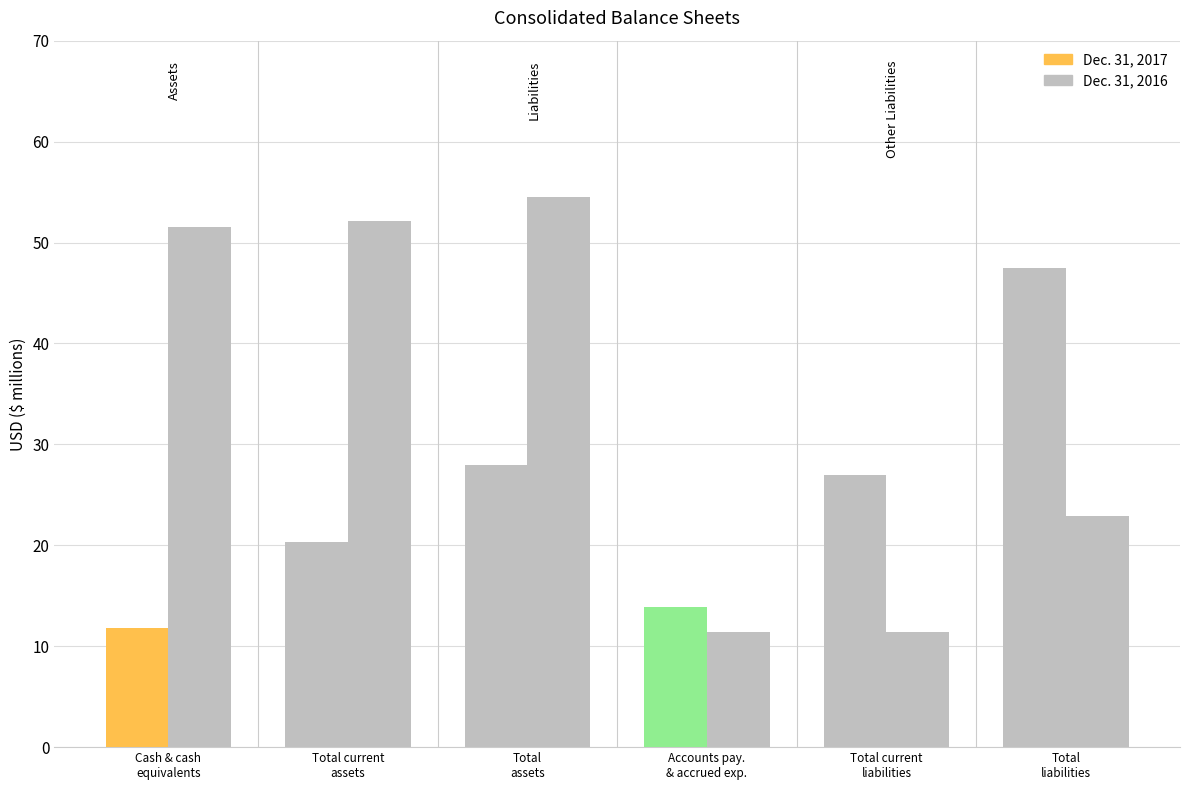

The Dec. 31, 2016 series shows 22.9 at Total
liabilities. True or false?

True